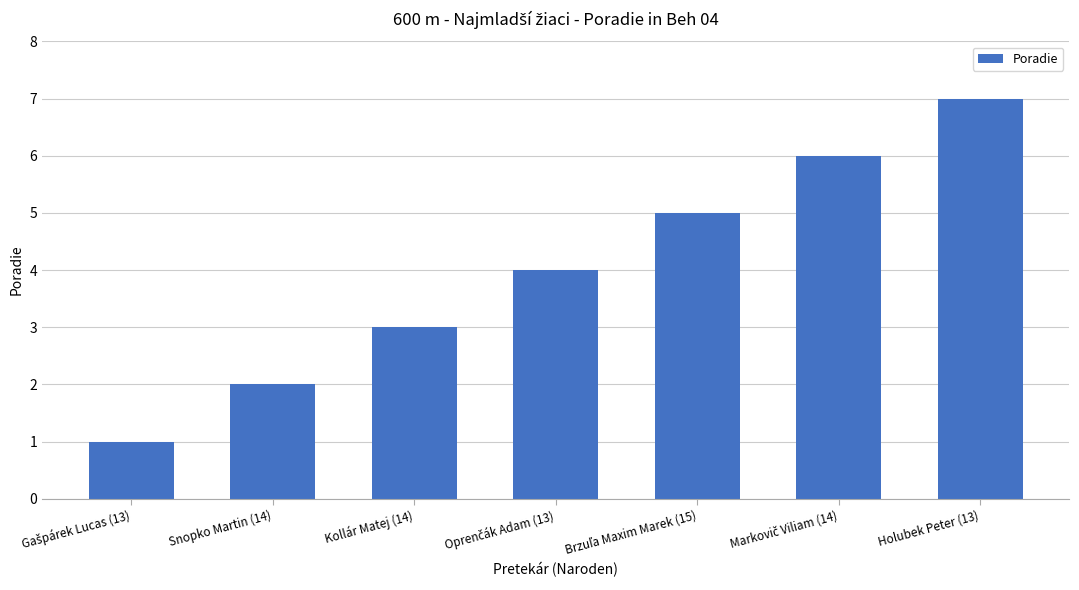

What is the minimum value shown in the chart?

1